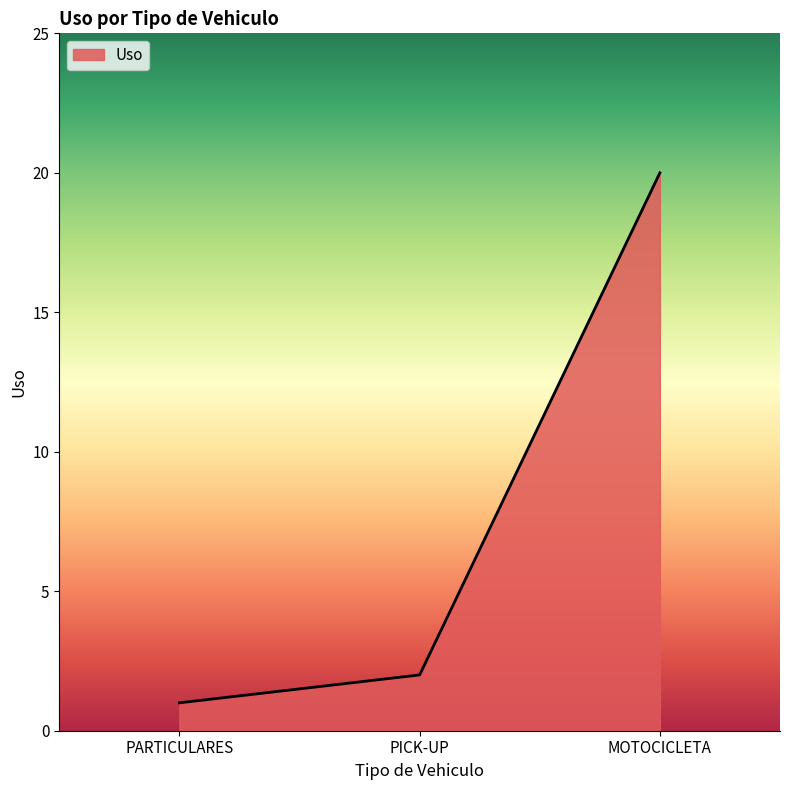

What is the difference between the second highest and minimum values?

1